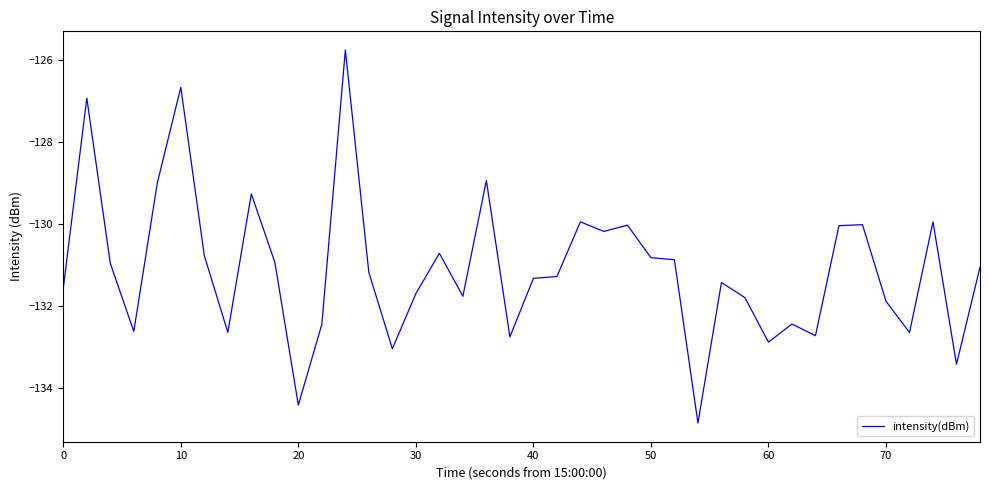

Is this an area chart (filled region under the line)?

No